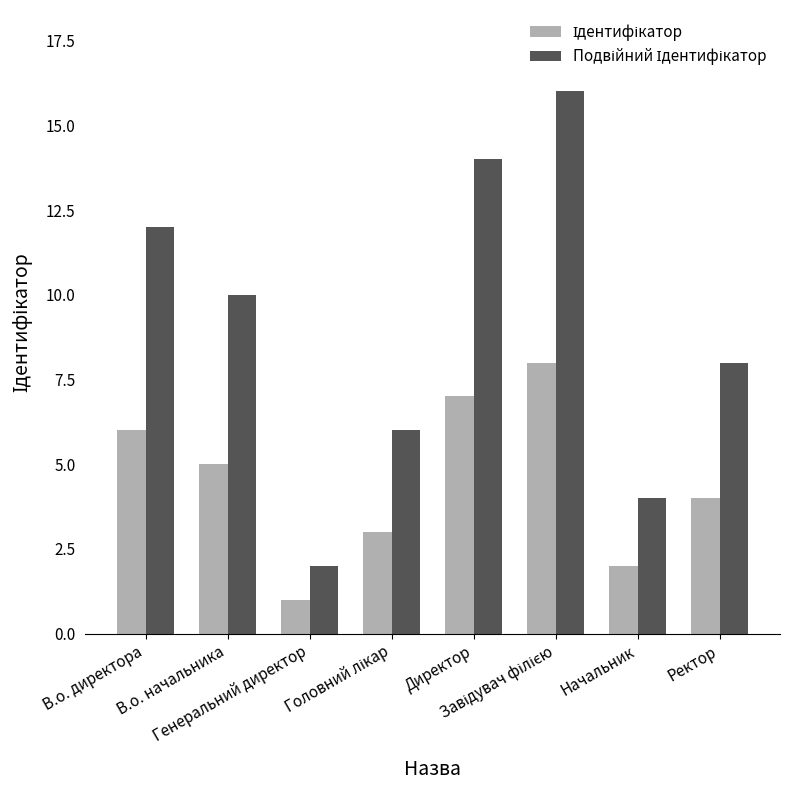

True or false: Ідентифікатор has a value of 9 at В.о. директора.

False